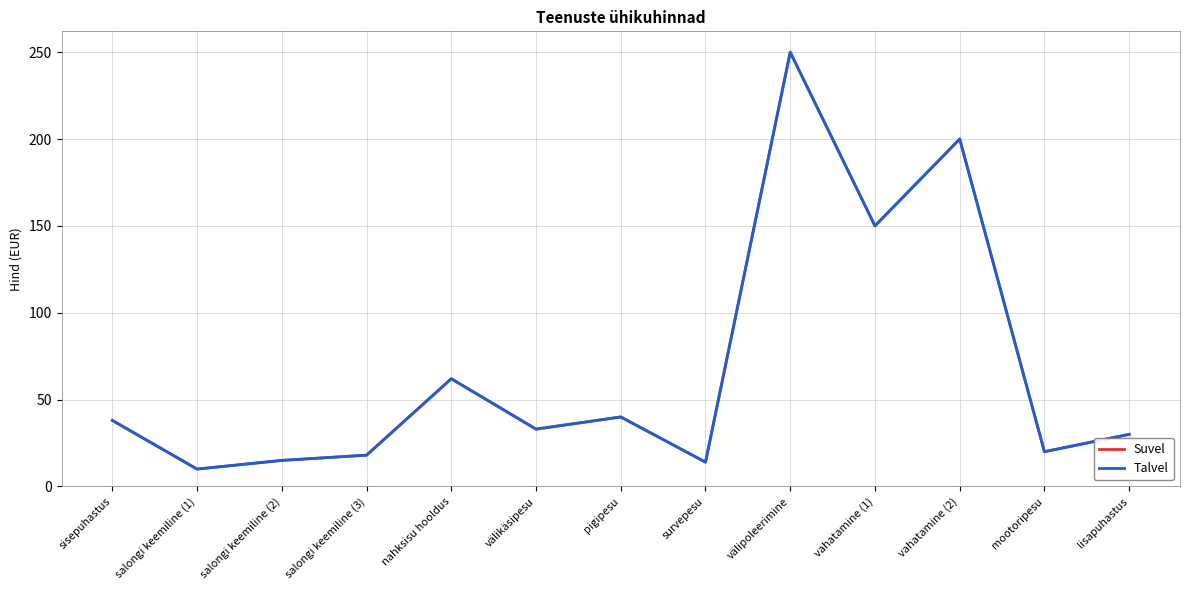

Does the chart have visible grid lines?

Yes